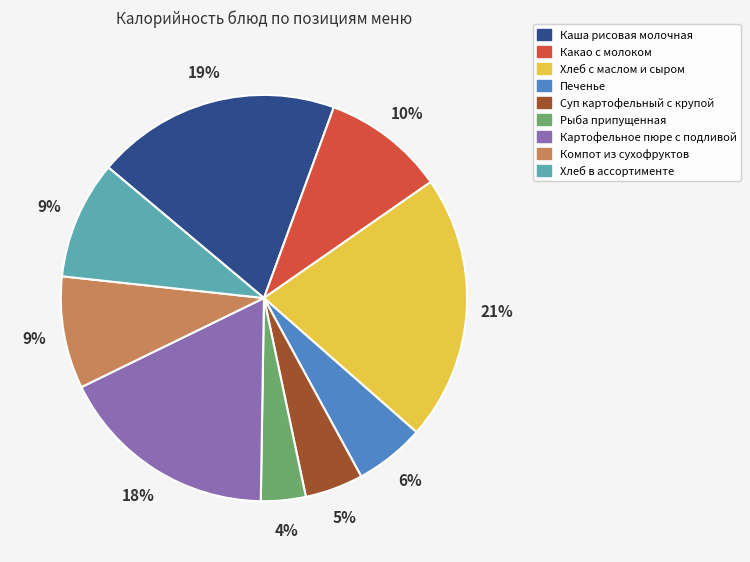

Count the number of slices in the pie.

9